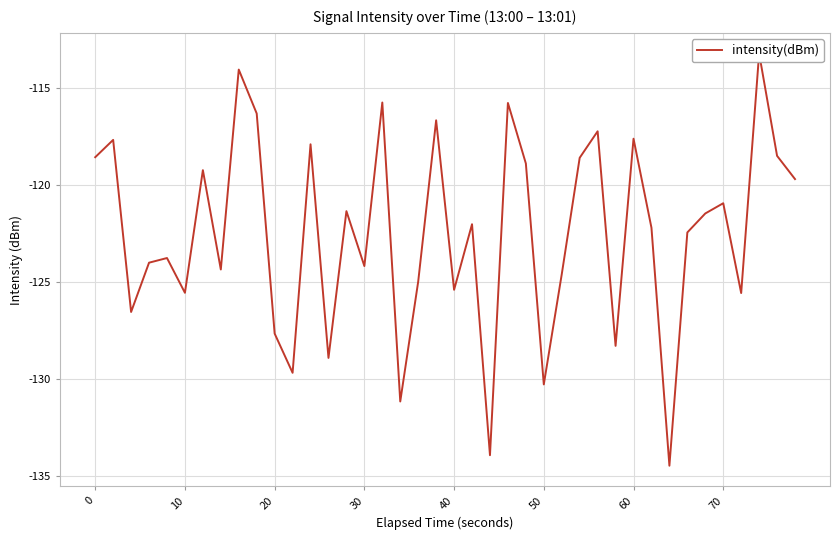

How many series are shown in this chart?

1